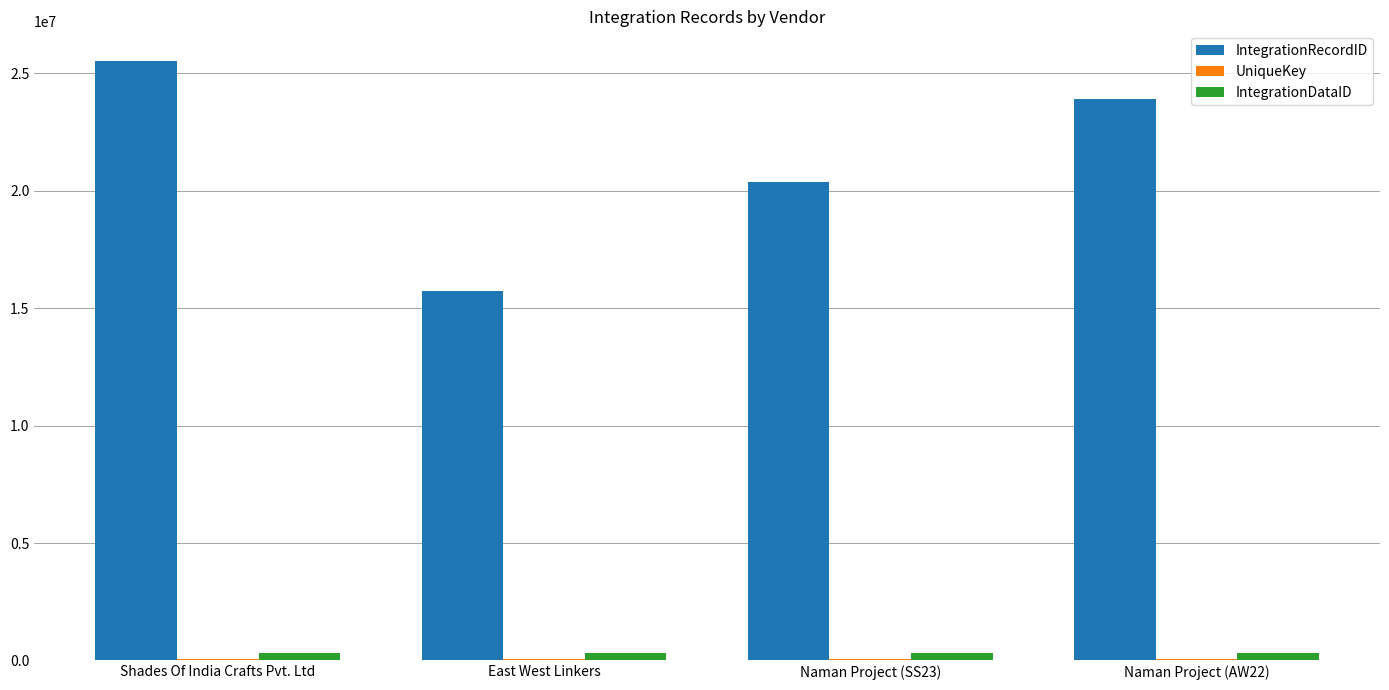

Is the value of IntegrationDataID at Shades Of India Crafts Pvt. Ltd greater than the value of IntegrationRecordID at Naman Project (SS23)?

No